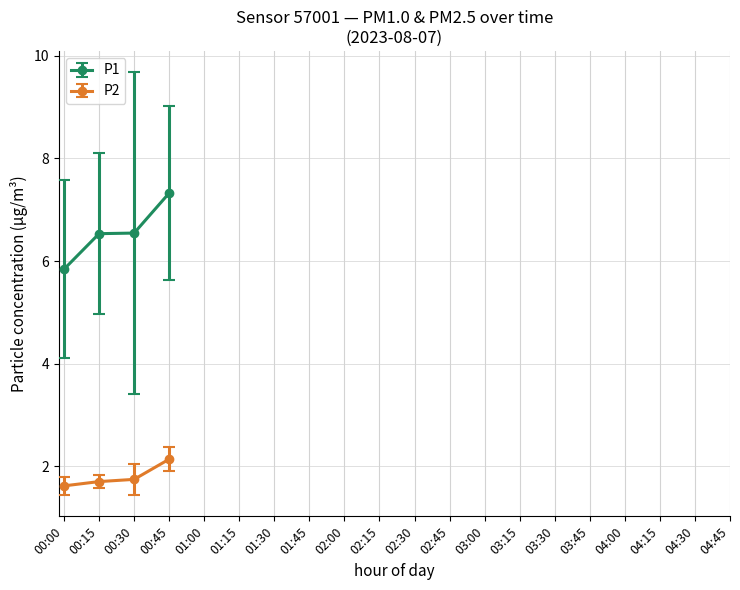

What is the difference between the highest and lowest values at 6?

3.1